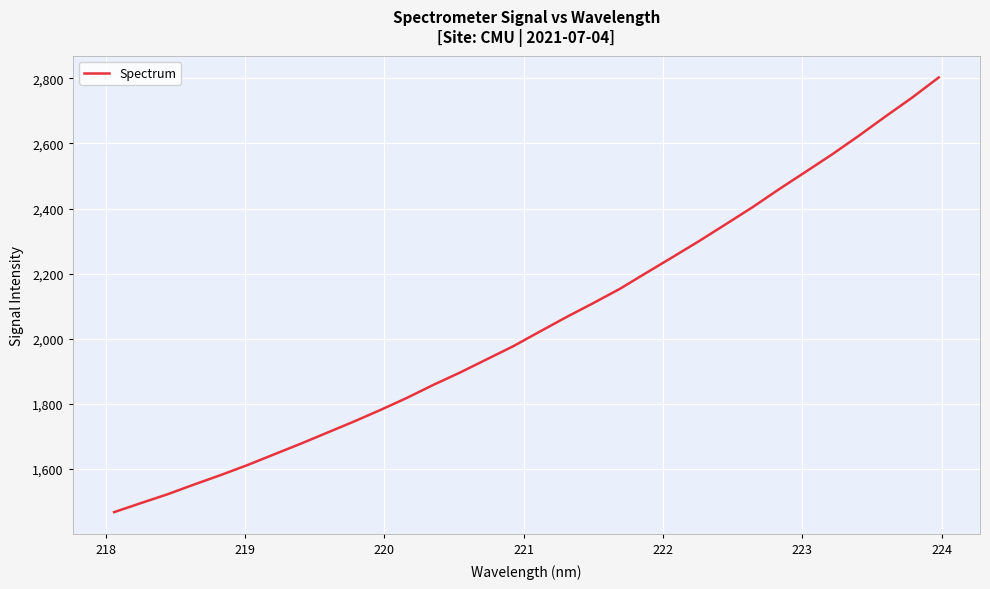

How many lines are shown in the chart?

1